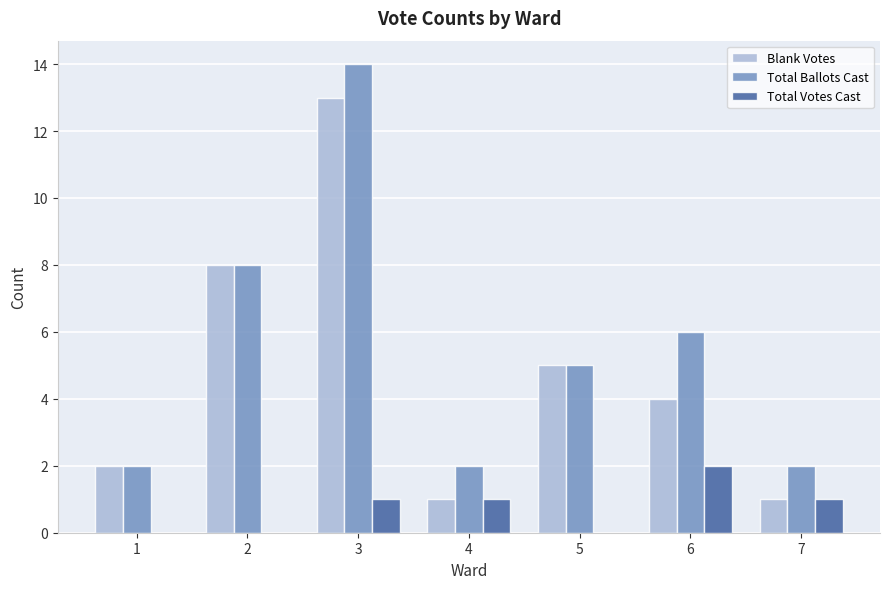

Are the bars grouped side by side (vs. stacked)?

Yes